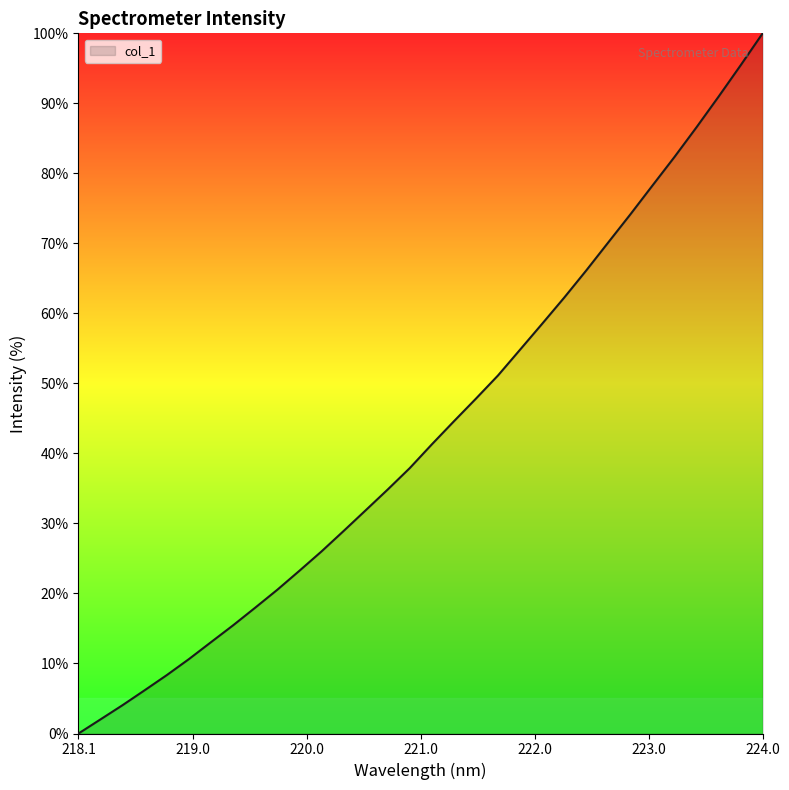

Reading left to right, list all the values displayed in this chart.

0.0	2.0	4.1	6.2	8.3	10.6	13.0	15.5	18.0	20.5	23.2	26.0	28.9	31.9	34.8	37.9	41.3	44.6	47.8	51.1	54.8	58.5	62.3	66.1	70.1	74.1	78.3	82.3	86.6	91.0	95.4	100.0